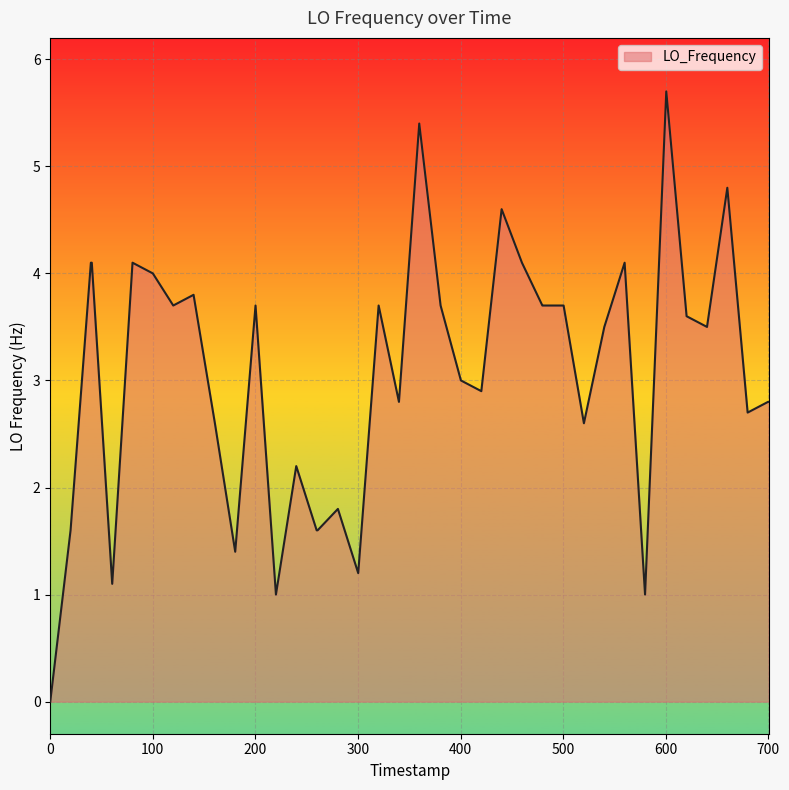

What is the difference between the maximum and minimum values?

5.7